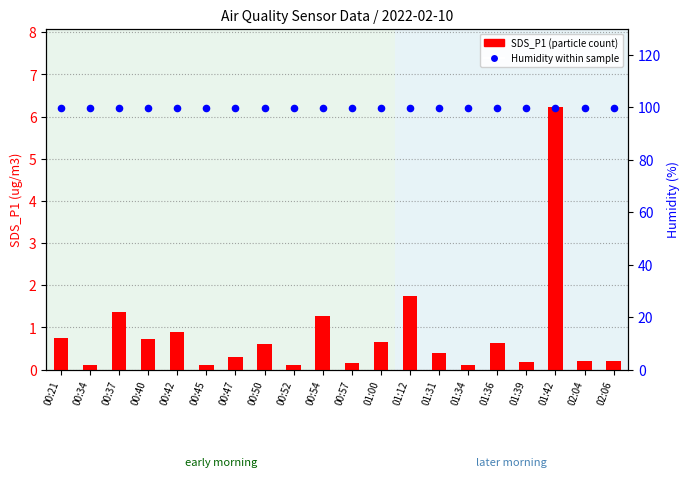

Which series contains the lowest Y value?

SDS_P1